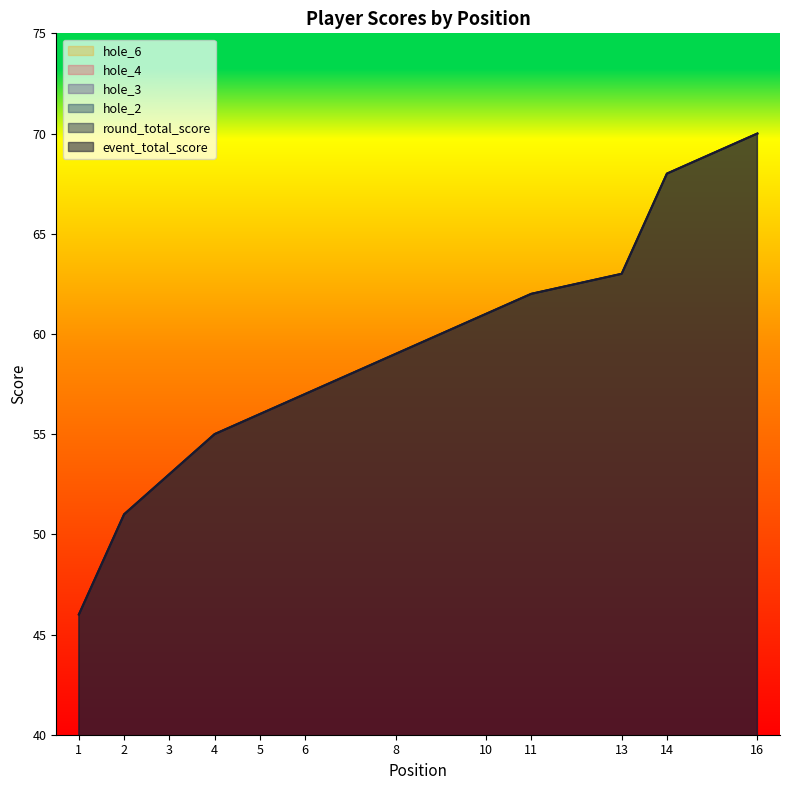

Which series has the widest spread of values?

event_total_score